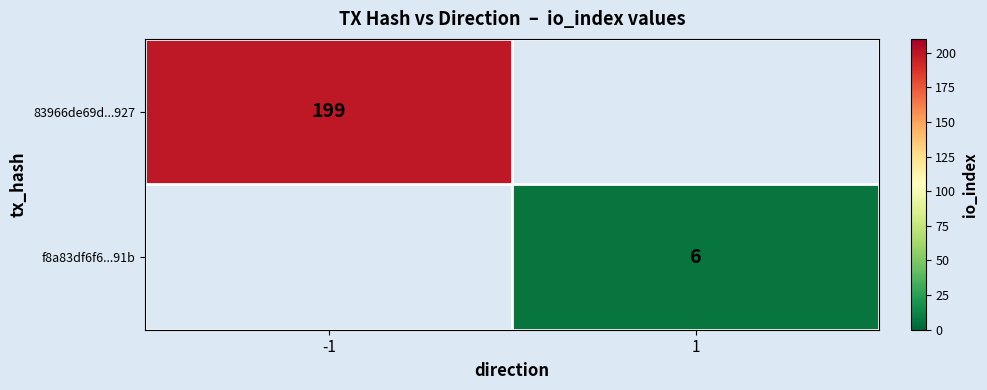

Which has a higher value, 1 or -1?

-1